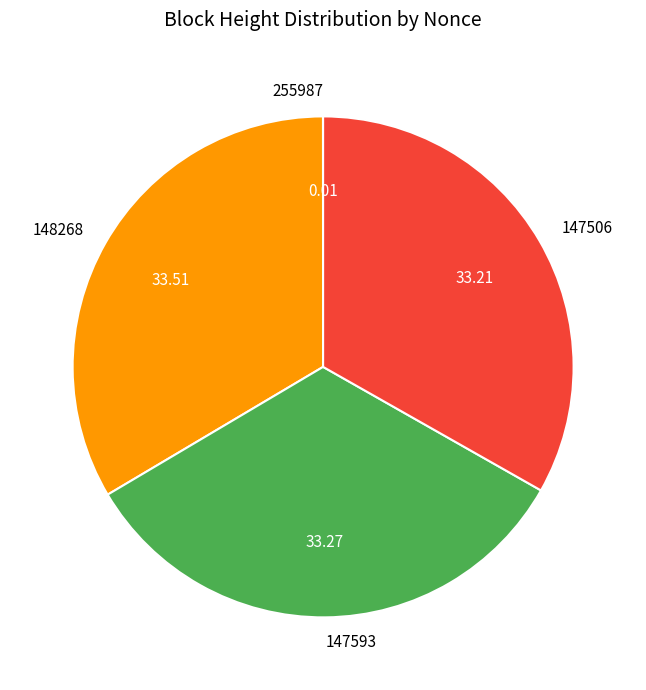

Is the sum of 147593 and 147506 greater than half?

Yes